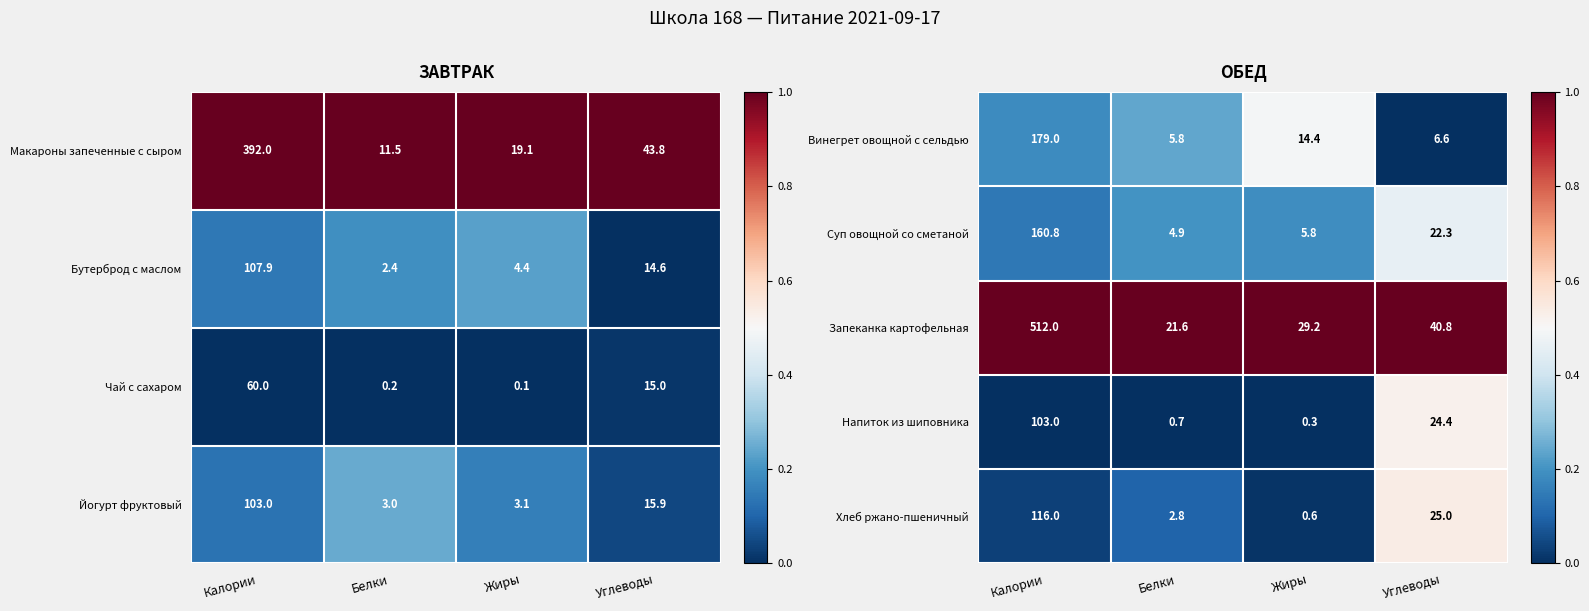

Is the value of Хлеб ржано-пшеничный at Белки greater than the value of Напиток из шиповника at Белки?

Yes